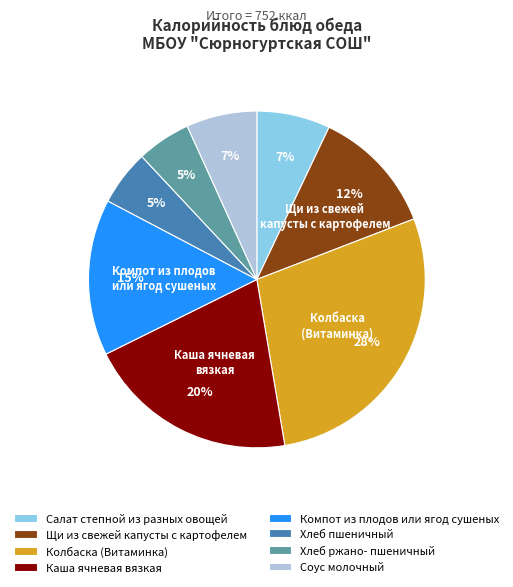

What is the ratio of the value at Хлеб ржано- пшеничный to the value at Хлеб пшеничный?

1.0